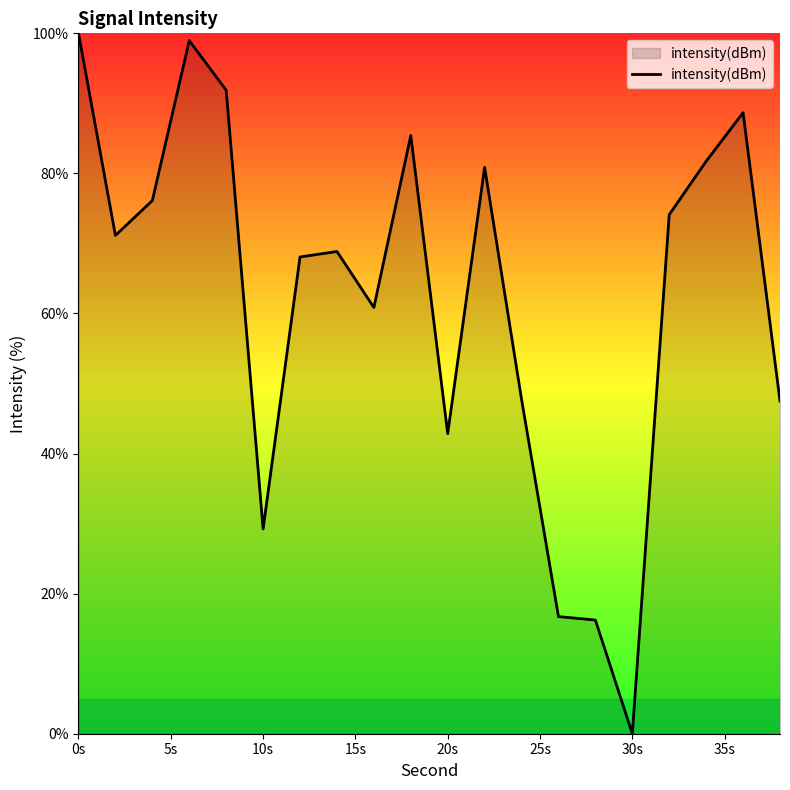

Count the number of values greater than 71.

10